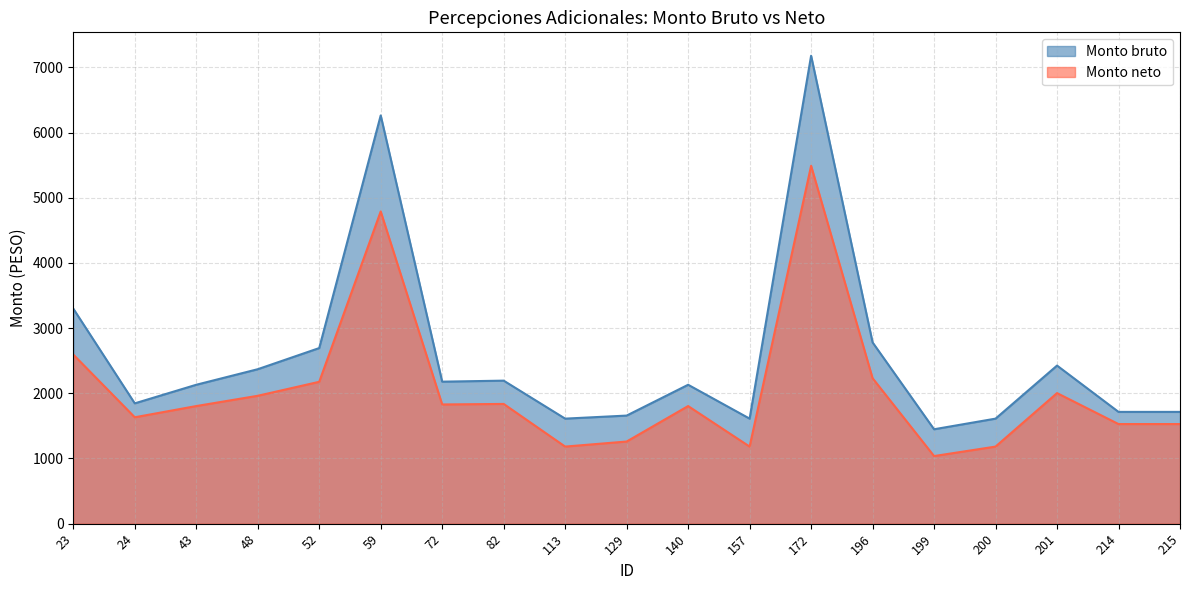

What is the sum of all Monto bruto values?

48867.1